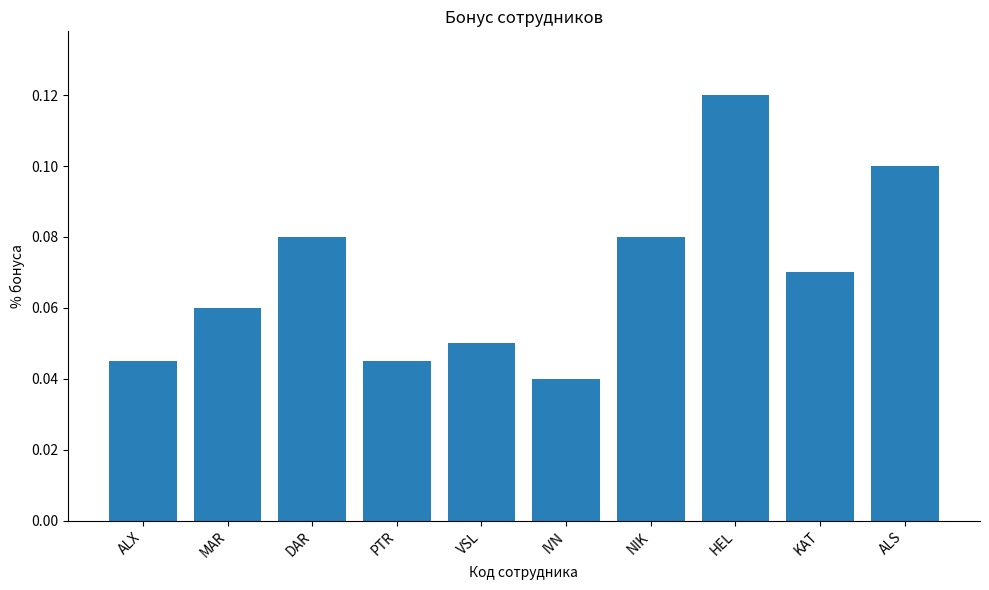

What position from the left is KAT?

9